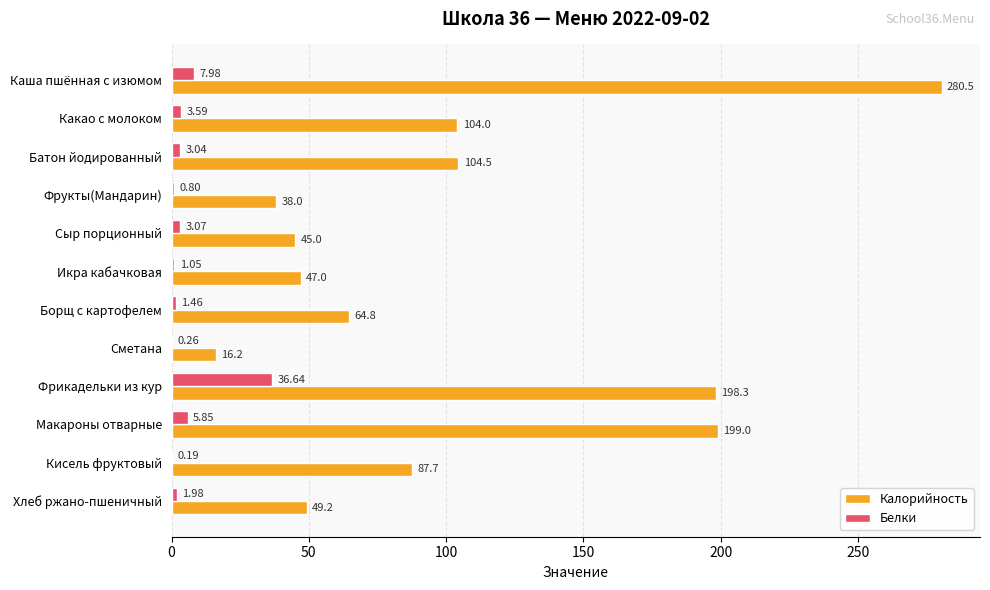

Which category has the highest value in the Калорийность series?

Каша пшённая с изюмом